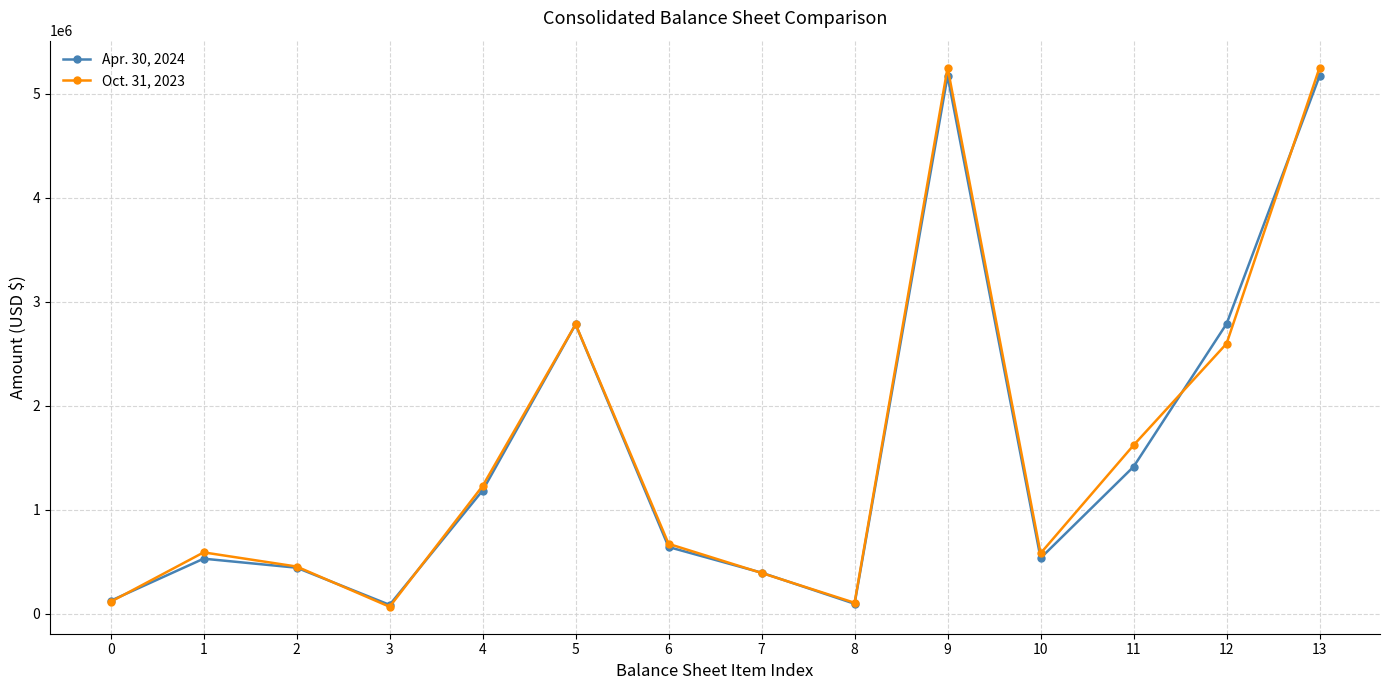

What is the total value across all series at 5?

5567110